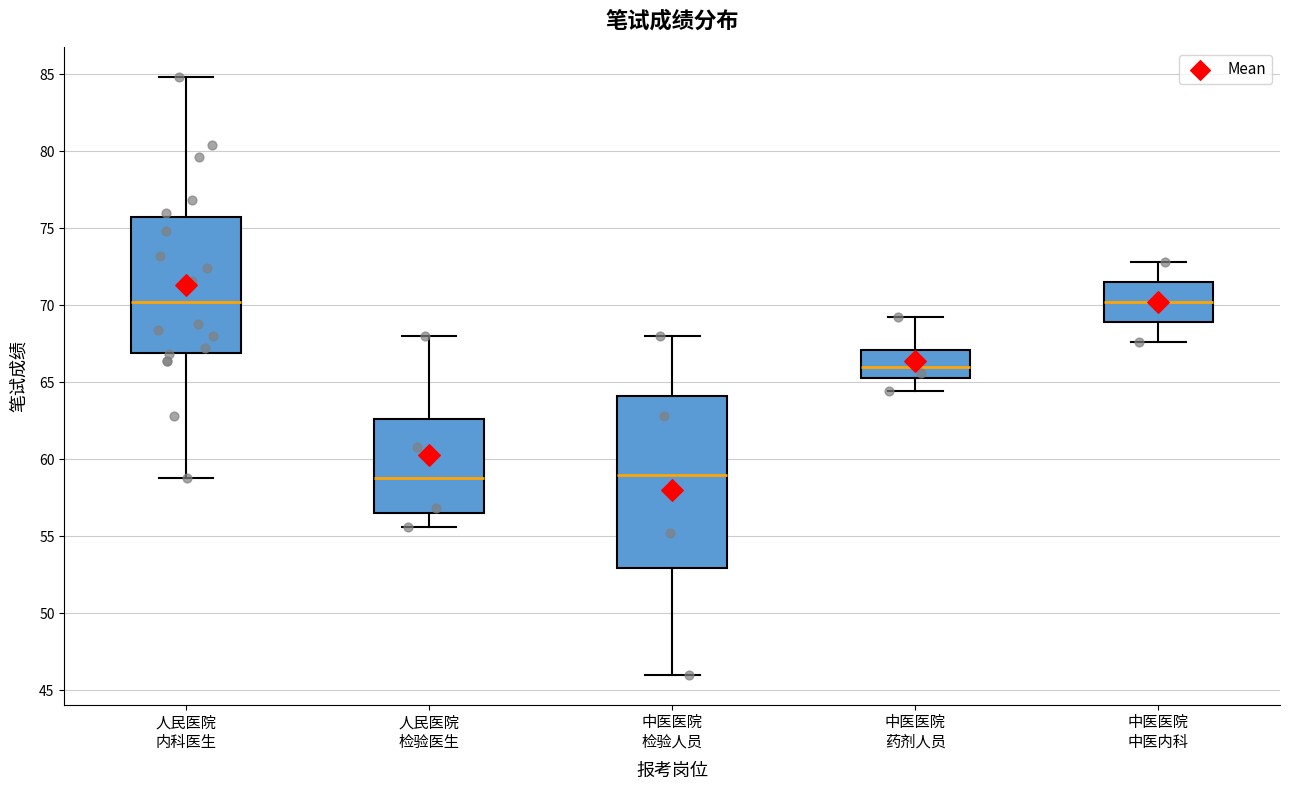

Reading left to right, transcribe this box plot: for each box, give where its median line is, the range the box spans, and where its two whiskers end, as read against the y-axis. The values are not printed on the chart, so give them approximately, as read against the axis.

人民医院 内科医生: median 70.0, box 67.0 to 75.5, whiskers 59.0 to 85.0
人民医院 检验医生: median 59.0, box 56.5 to 62.5, whiskers 55.5 to 68.0
中医医院 检验人员: median 59.0, box 53.0 to 64.0, whiskers 46.0 to 68.0
中医医院 药剂人员: median 66.0, box 65.5 to 67.0, whiskers 64.5 to 69.0
中医医院 中医内科: median 70.0, box 69.0 to 71.5, whiskers 67.5 to 73.0